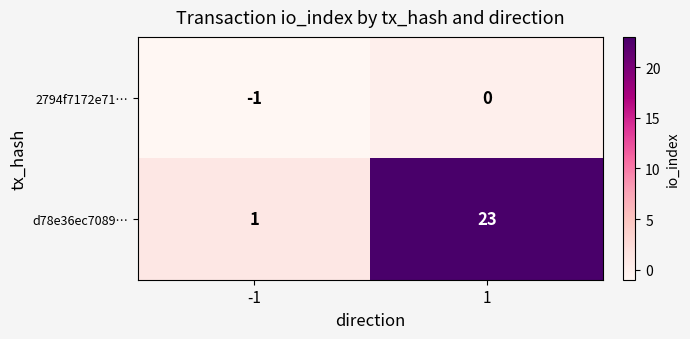

What is the difference between the d78e36ec7089… values at 1 and -1?

22